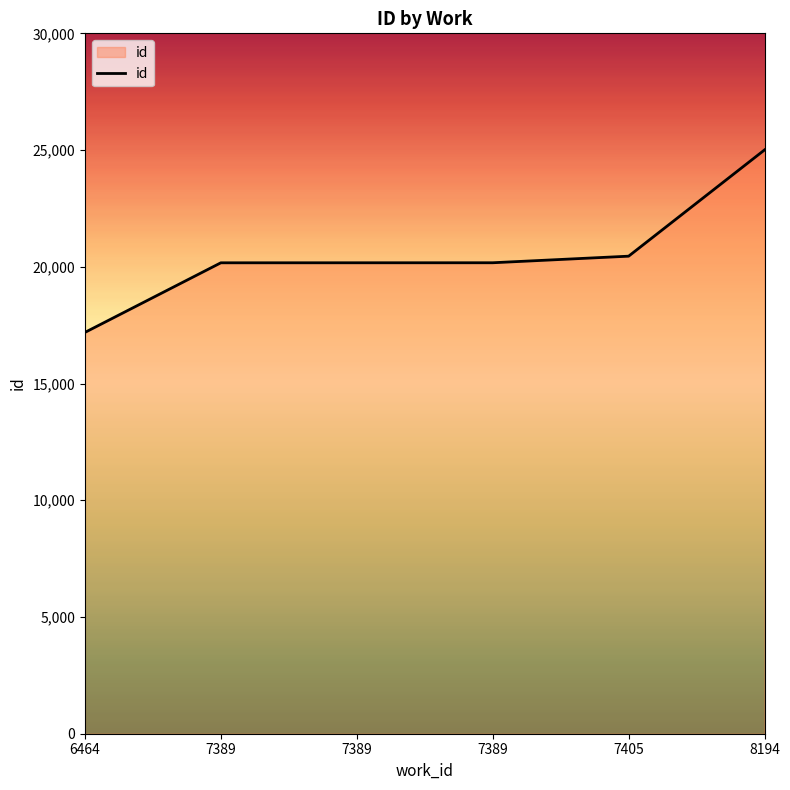

Rank the categories by value from lowest to highest.

6464, 7389, 7389, 7389, 7405, 8194